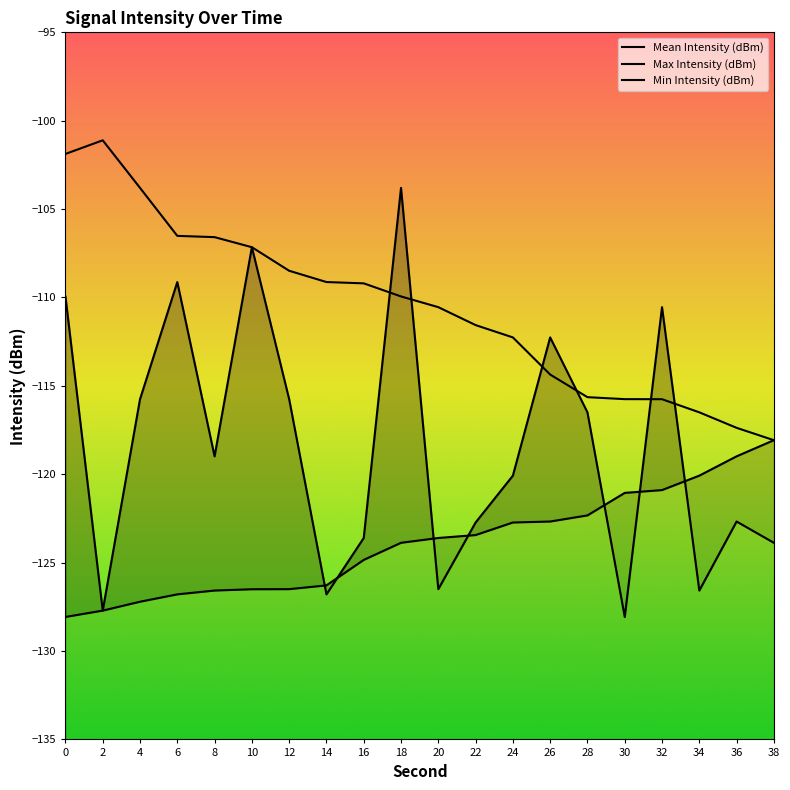

Is the value of Min Intensity (dBm) at 28 greater than the value of Mean Intensity (dBm) at 20?

Yes